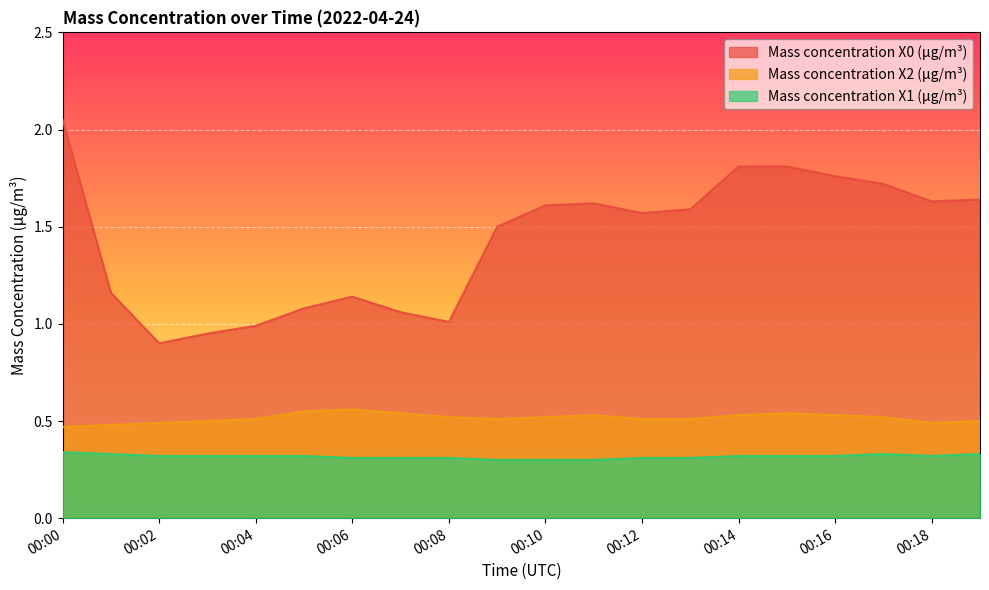

What is the value of the Mass concentration X0 (μg/m³) point at the 13th from the left?

1.6